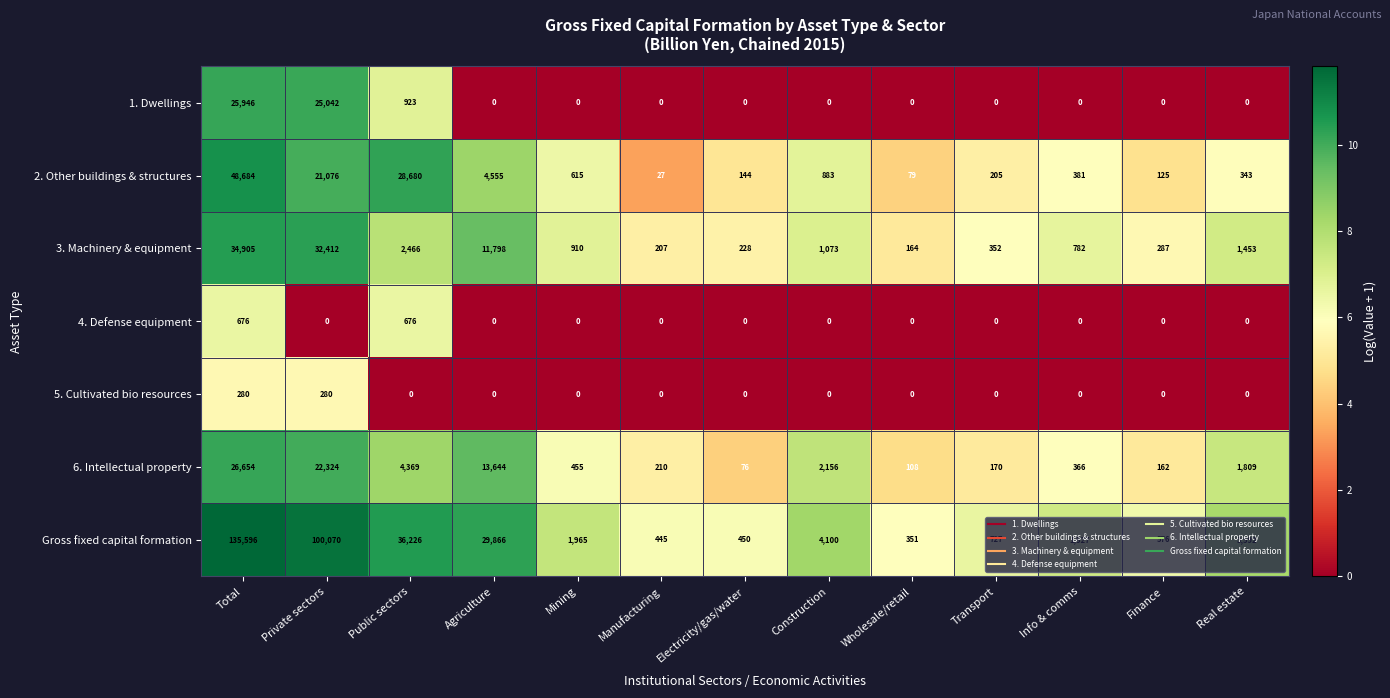

What is the difference between the maximum and minimum values in the Gross fixed capital formation series?

135245